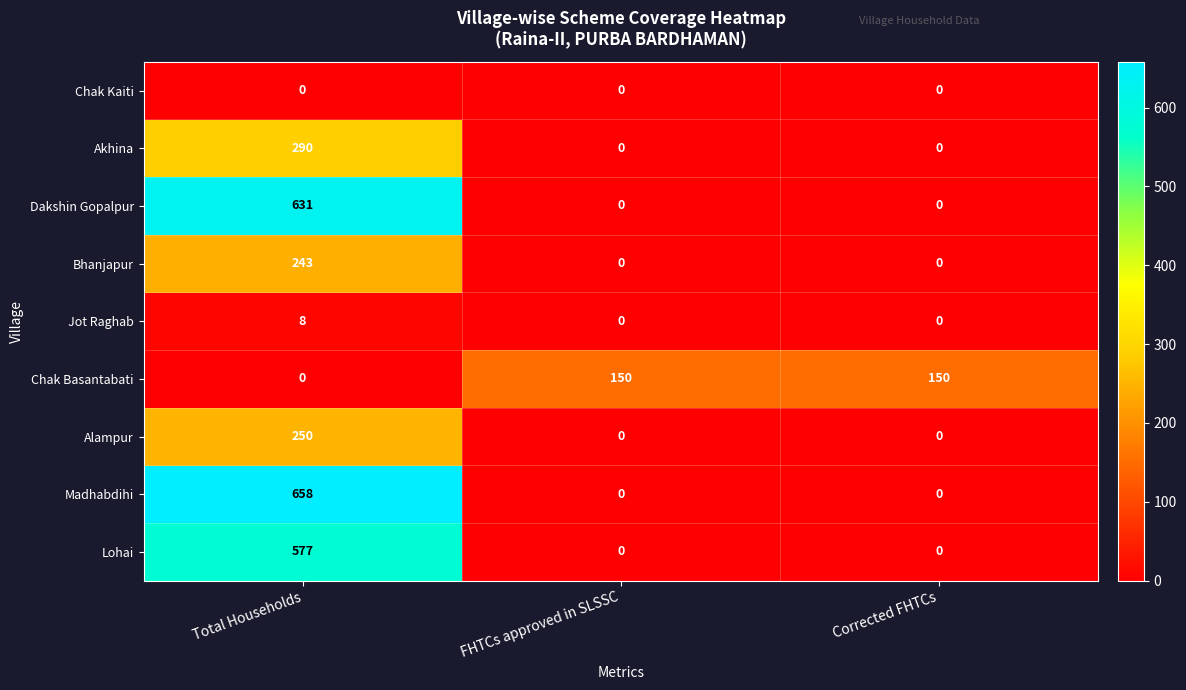

What is the total value across all series at FHTCs approved in SLSSC?

150